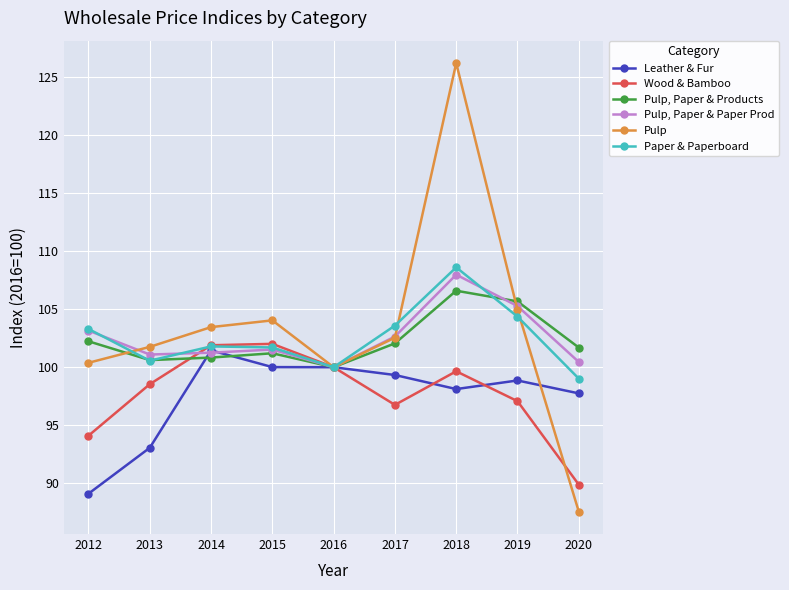

What are all the series names shown in the legend?

Leather & Fur, Wood & Bamboo, Pulp, Paper & Products, Pulp, Paper & Paper Prod, Pulp, Paper & Paperboard